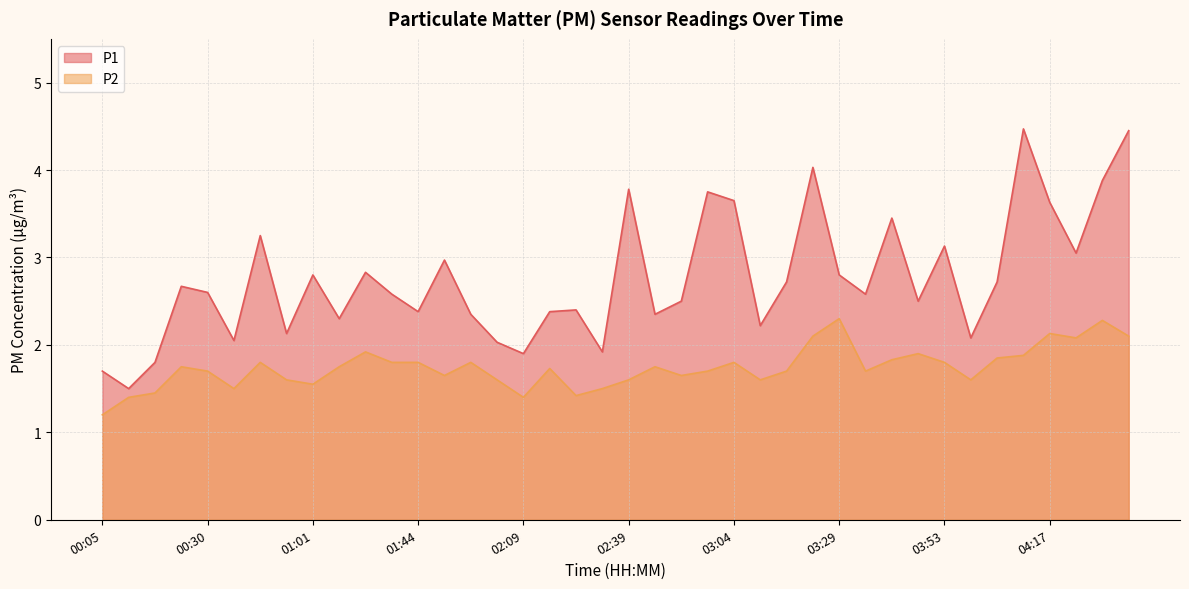

True or false: P1 has a value of 1.5 at 00:11.

True